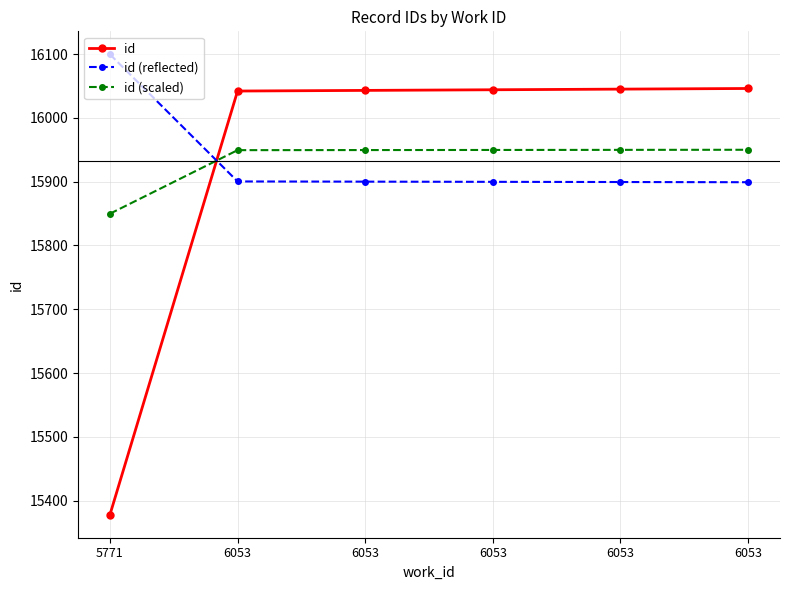

How many series are shown in this chart?

3